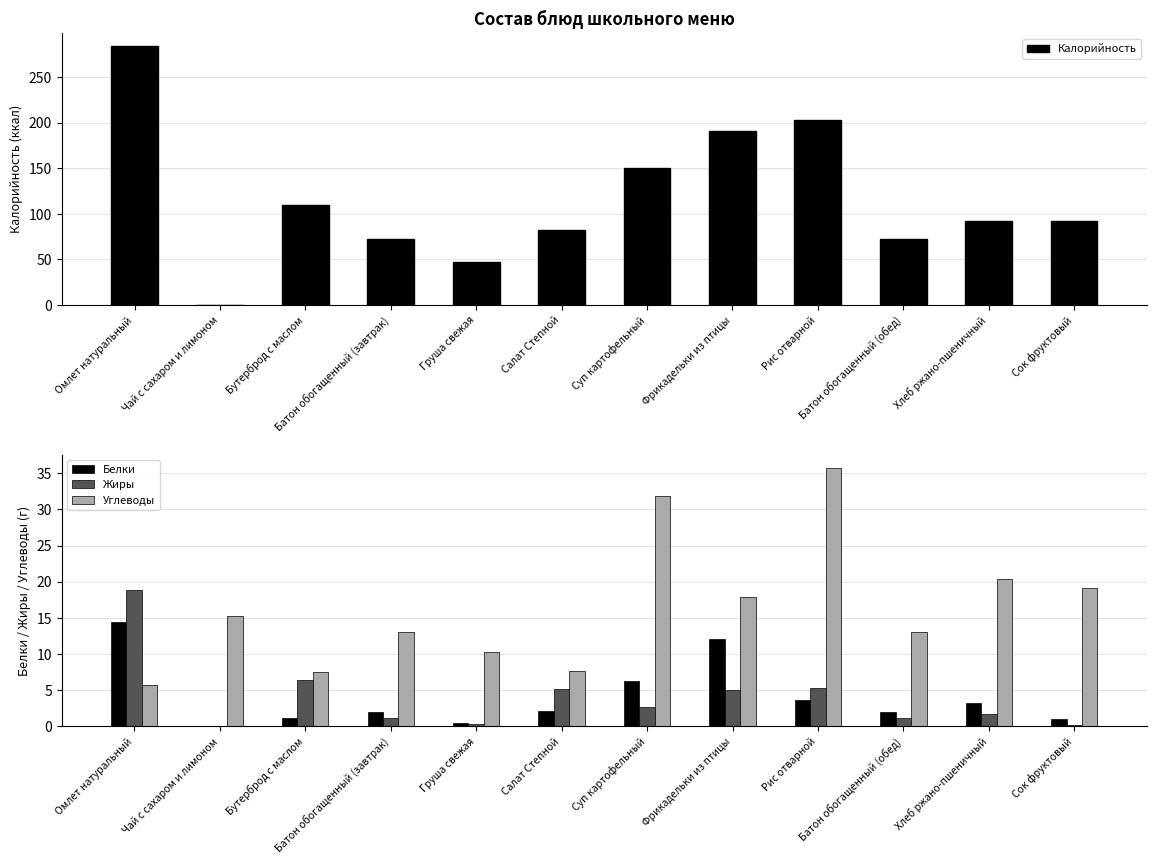

Reading left to right, list all the values displayed in this chart.

Калорийность: 283.6	0.3	110.0	72.0	47.0	82.0	150.0	191.0	203.0	72.0	92.0	92.0
Белки: 14.4	0.1	1.1	2.0	0.4	2.2	6.2	12.1	3.7	2.0	3.2	1.0
Жиры: 18.9	0.1	6.4	1.2	0.3	5.1	2.7	5.0	5.3	1.2	1.7	0.2
Углеводы: 5.7	15.2	7.5	13.0	10.3	7.7	31.8	17.9	35.8	13.0	20.4	19.2